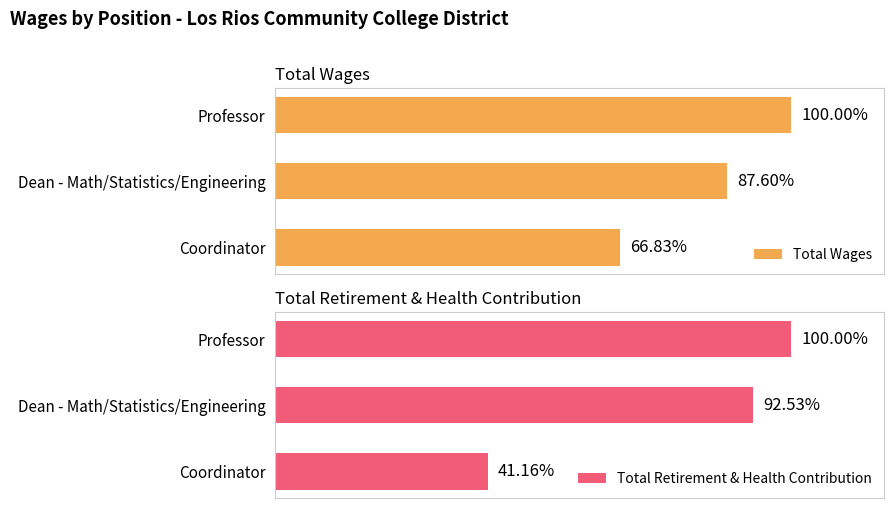

How many data points in Total Wages are above 141504?

1